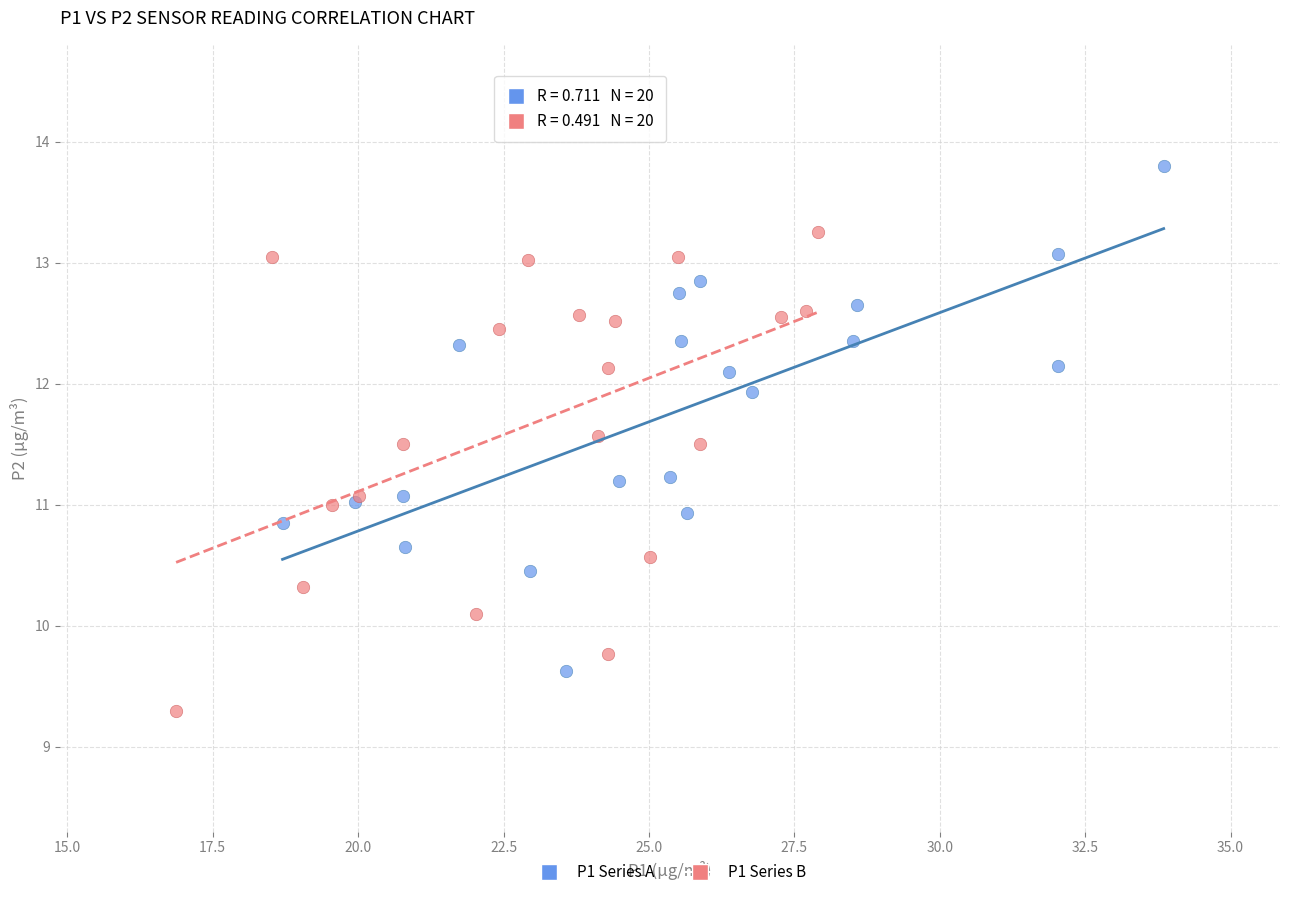

Which series contains the lowest Y value?

P1 Series B